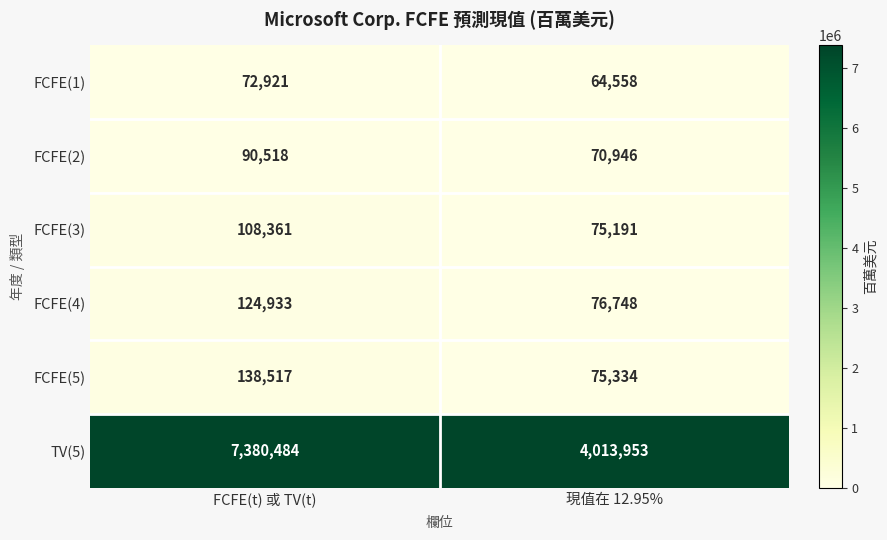

Reading right to left, transcribe all the data shown in this chart.

FCFE(1): 現值在 12.95%=64558	FCFE(t) 或 TV(t)=72921
FCFE(2): 現值在 12.95%=70946	FCFE(t) 或 TV(t)=90518
FCFE(3): 現值在 12.95%=75191	FCFE(t) 或 TV(t)=108361
FCFE(4): 現值在 12.95%=76748	FCFE(t) 或 TV(t)=124933
FCFE(5): 現值在 12.95%=75334	FCFE(t) 或 TV(t)=138517
TV(5): 現值在 12.95%=4013953	FCFE(t) 或 TV(t)=7380484